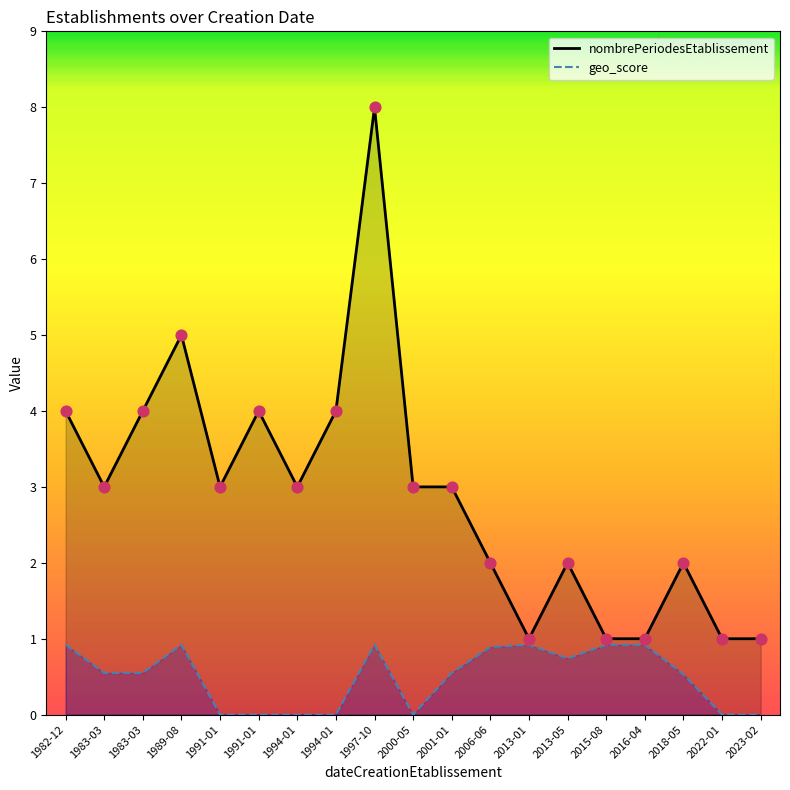

Is the value of nombrePeriodesEtablissement at 2022-01 greater than the value of geo_score at 1997-10?

Yes